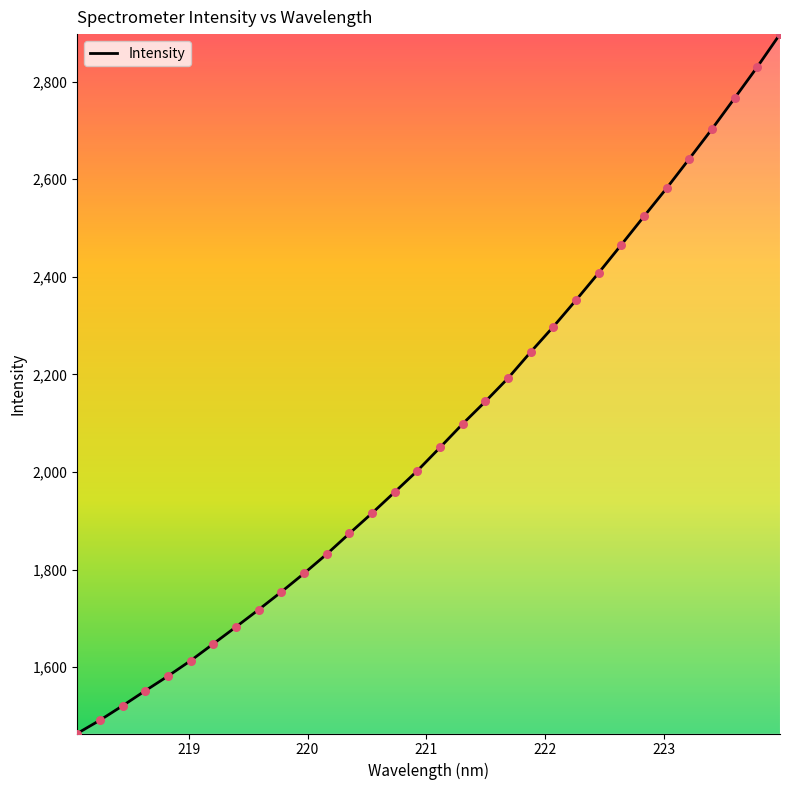

What is the minimum value shown in the chart?

1463.9